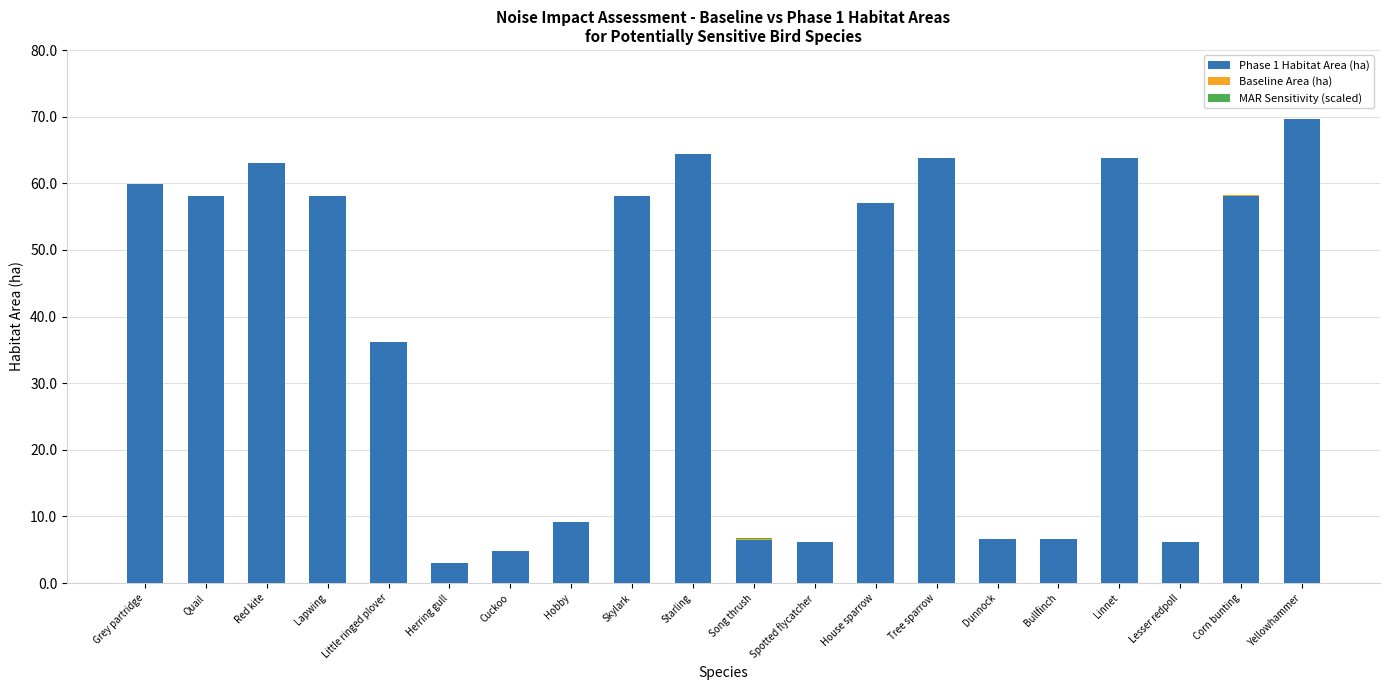

At which category is the sum across all series the highest?

Yellowhammer